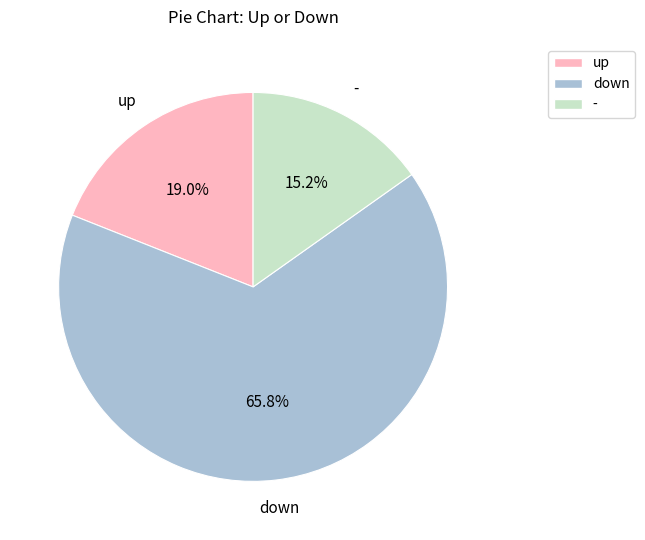

What percentage do - and up together represent?

34.2%